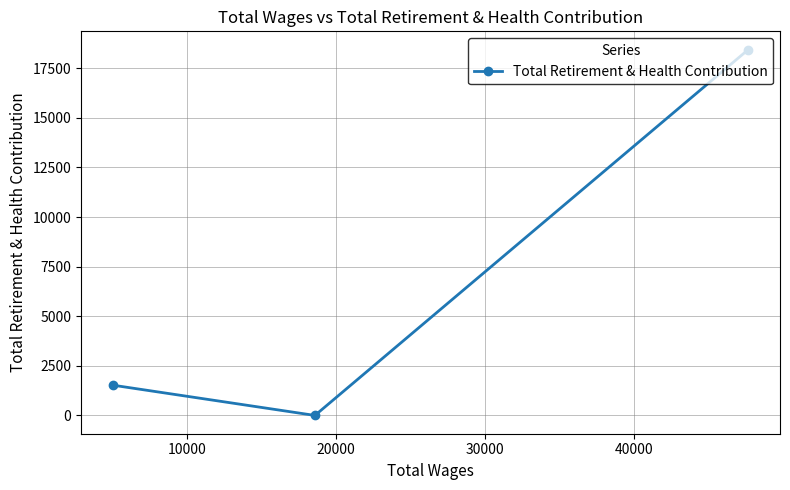

What is the greatest value displayed?

18436